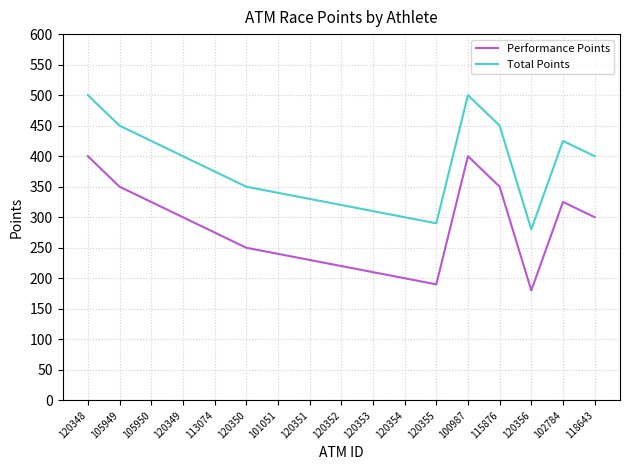

True or false: Total Points and Performance Points intersect in this chart.

False